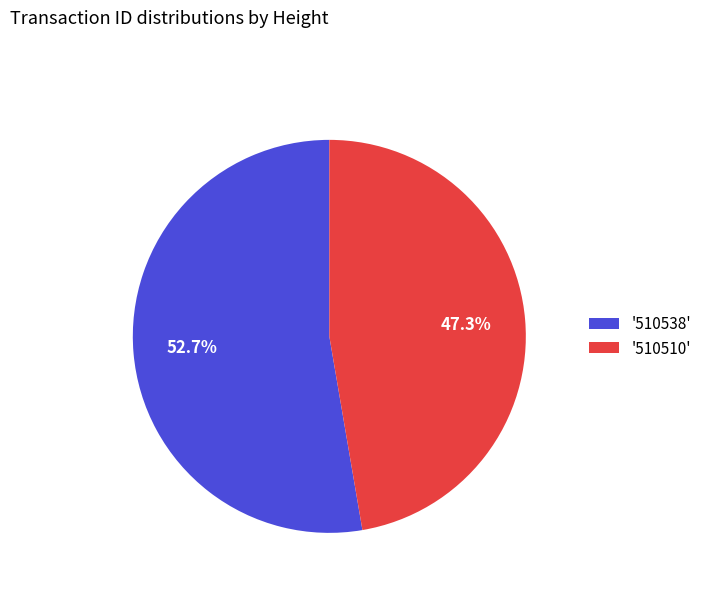

To the nearest percent, what is the difference between the largest and smallest slice percentages?

5%